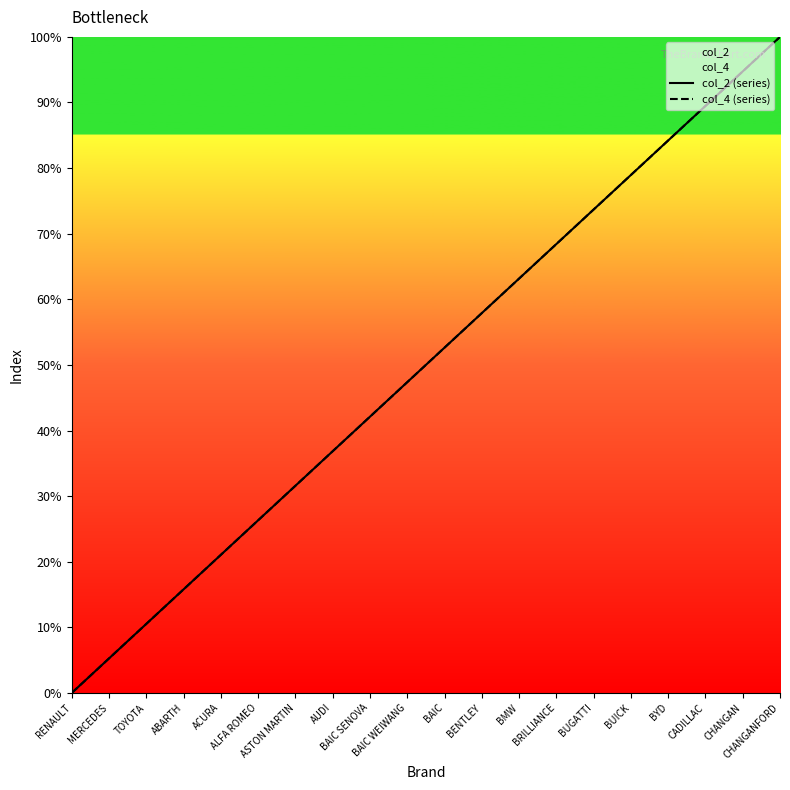

Rank the series at ALFA ROMEO from highest to lowest value.

col_2 (series), col_4 (series)